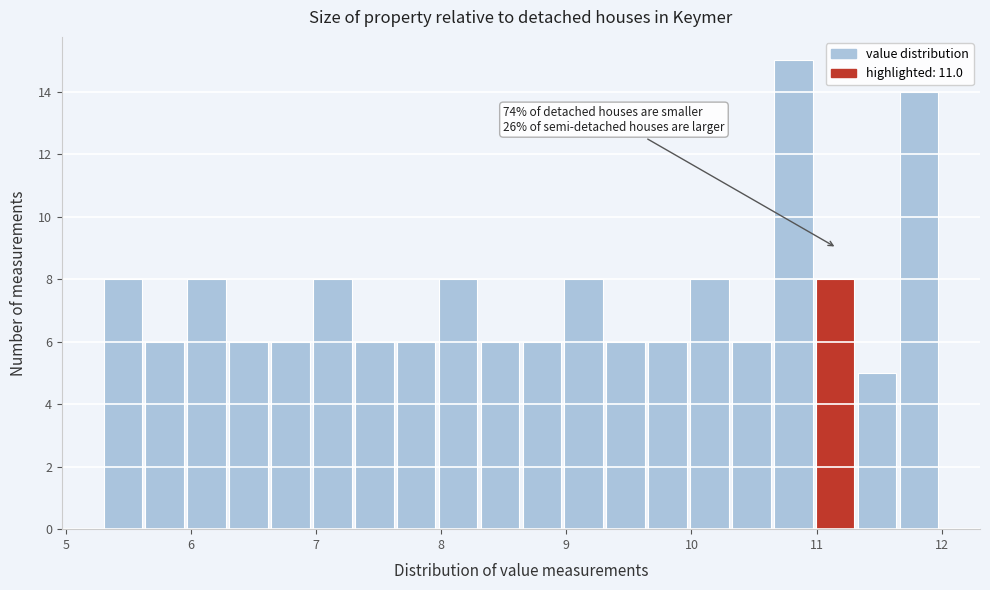

Around what value on the x-axis is the tallest bar? Give the approximate position of its centre, as read against the axis.

10.8